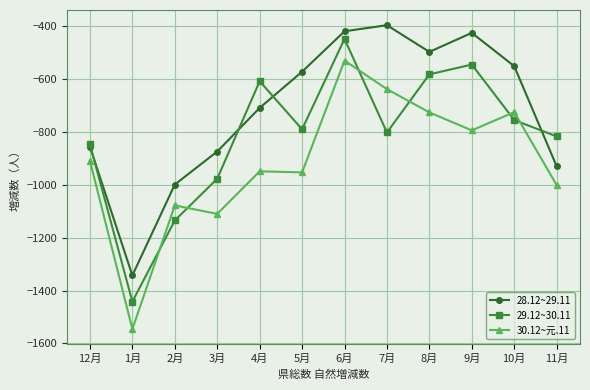

Rank the series by their maximum value, from lowest to highest.

30.12~元.11, 29.12~30.11, 28.12~29.11